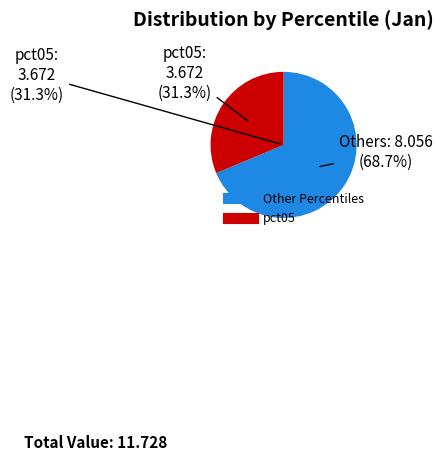

The pct35 slice represents 12% of the pie. True or false?

False